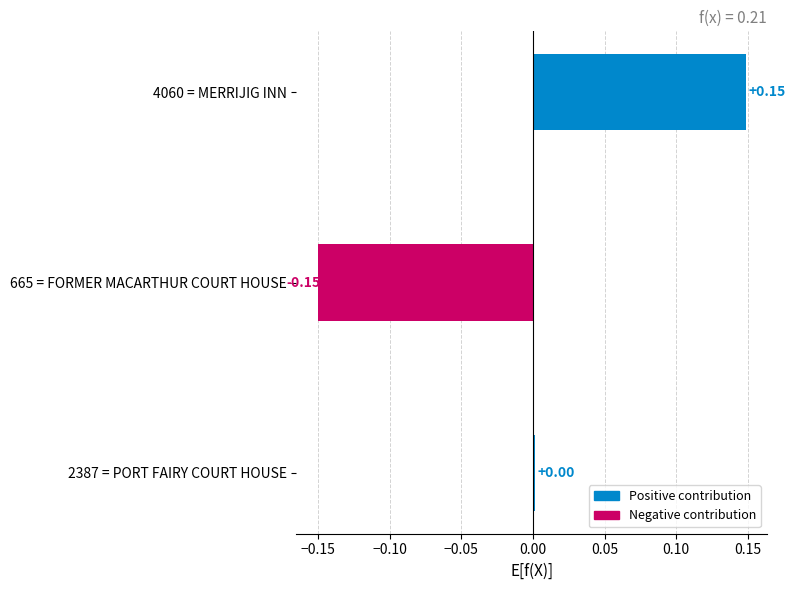

How many series are shown in this chart?

1